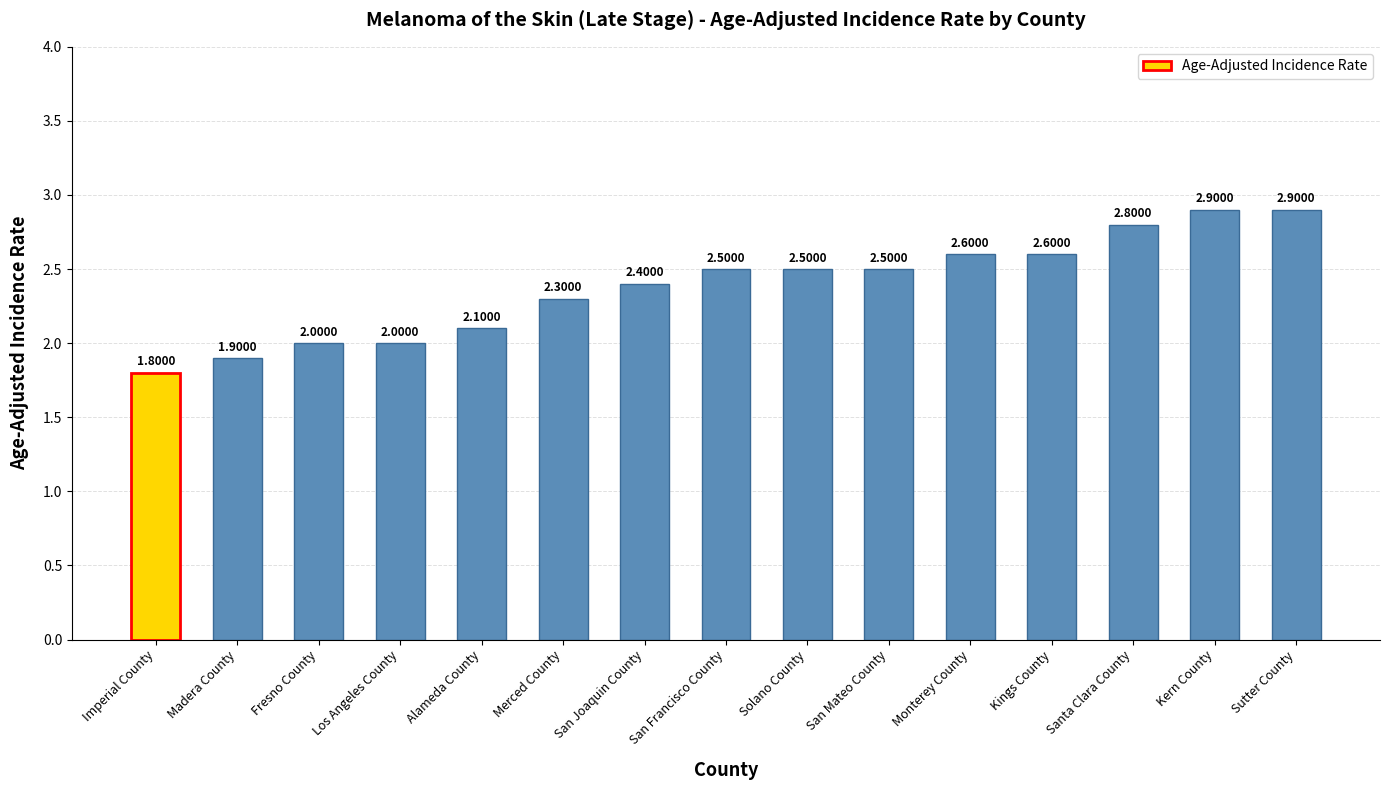

The value at San Francisco County is 2.5. True or false?

True